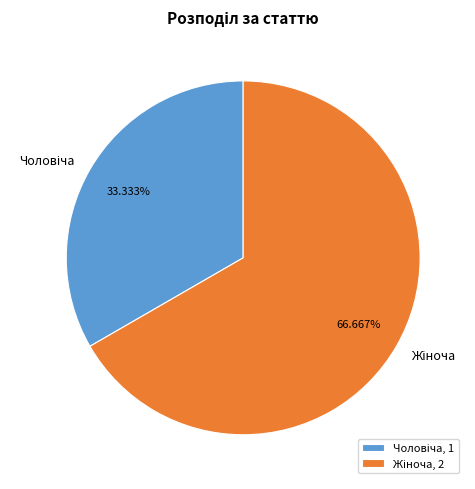

Does any single category account for the majority?

Yes